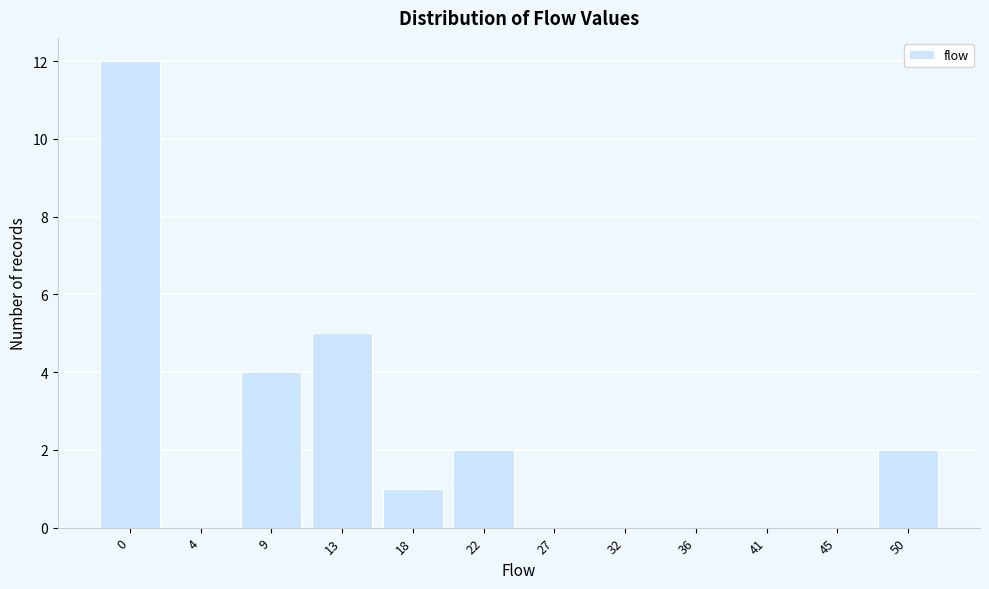

Reading right to left, extract all data points from this chart.

50=2	45=0	41=0	36=0	32=0	27=0	22=2	18=1	13=5	9=4	4=0	0=12